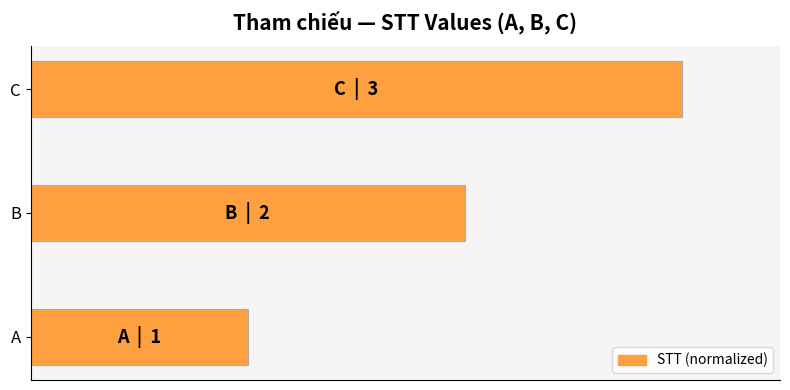

What is the maximum value shown in the chart?

1.0